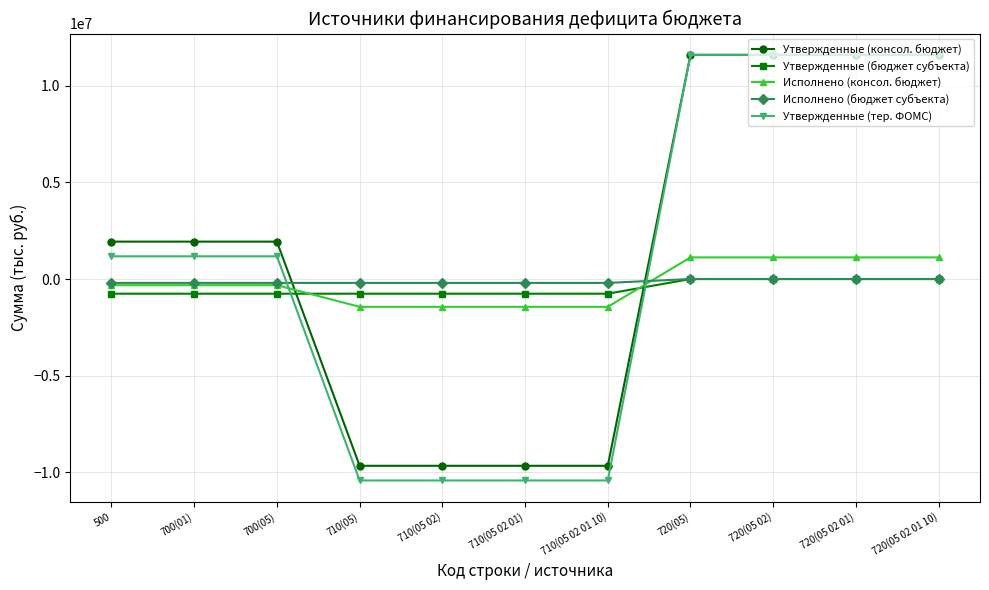

Reading left to right, what are all the values shown in this chart?

Утвержденные (консол. бюджет): 1936800.0	1936800.0	1936800.0	-9672700.0	-9672700.0	-9672700.0	-9672700.0	11609500.0	11609500.0	11609500.0	11609500.0
Утвержденные (бюджет субъекта): -760100.0	-760100.0	-760100.0	-760100.0	-760100.0	-760100.0	-760100.0	0.0	0.0	0.0	0.0
Исполнено (консол. бюджет): -319779.4	-319779.4	-319779.4	-1440060.3	-1440060.3	-1440060.3	-1440060.3	1120280.9	1120280.9	1120280.9	1120280.9
Исполнено (бюджет субъекта): -200800.0	-200800.0	-200800.0	-200800.0	-200800.0	-200800.0	-200800.0	0.0	0.0	0.0	0.0
Утвержденные (тер. ФОМС): 1176700.0	1176700.0	1176700.0	-10432800.0	-10432800.0	-10432800.0	-10432800.0	11609500.0	11609500.0	11609500.0	11609500.0